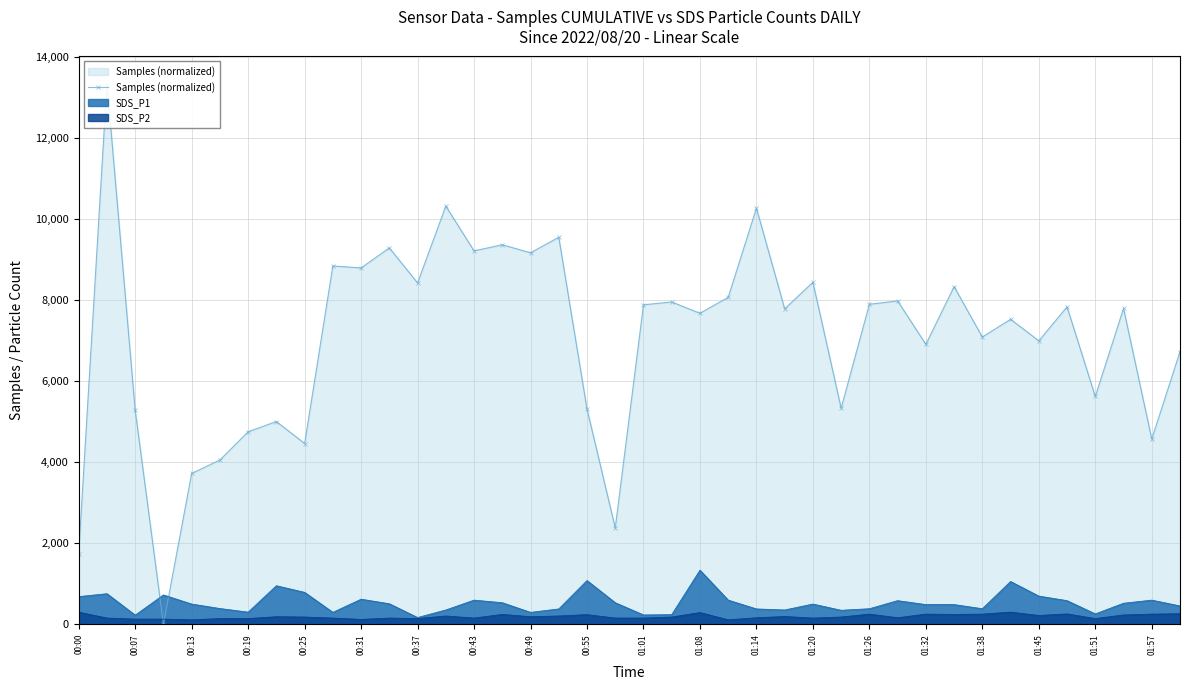

How many data points are above 7790?

19